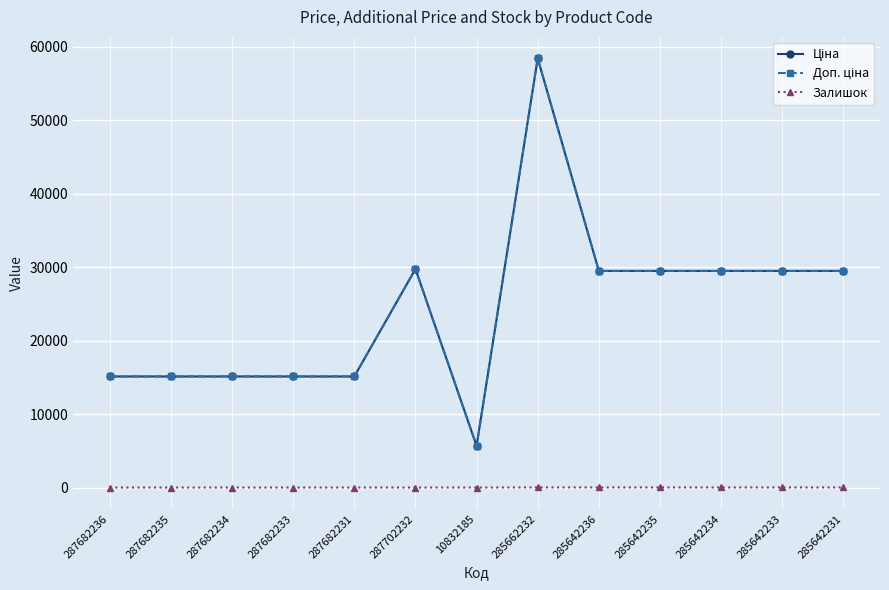

Does the chart have visible grid lines?

Yes